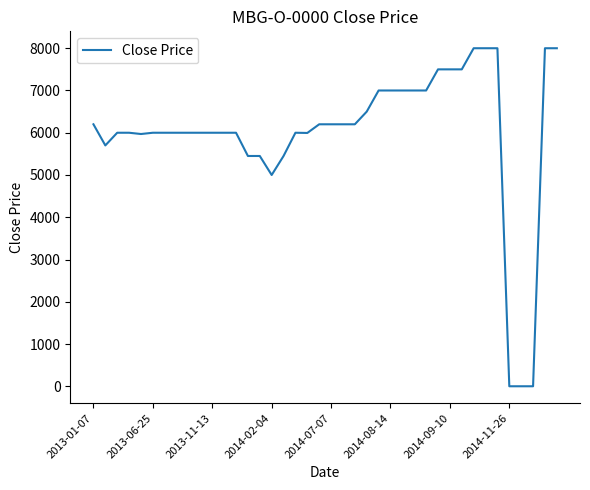

What is the difference between the maximum and minimum values?

8000